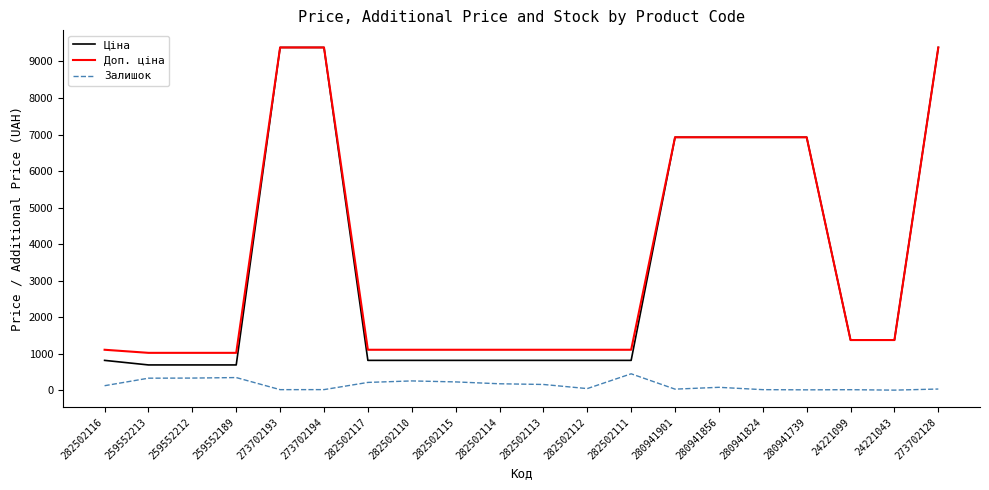

What is the spread (max minus min) of values at 259552212?

690.6